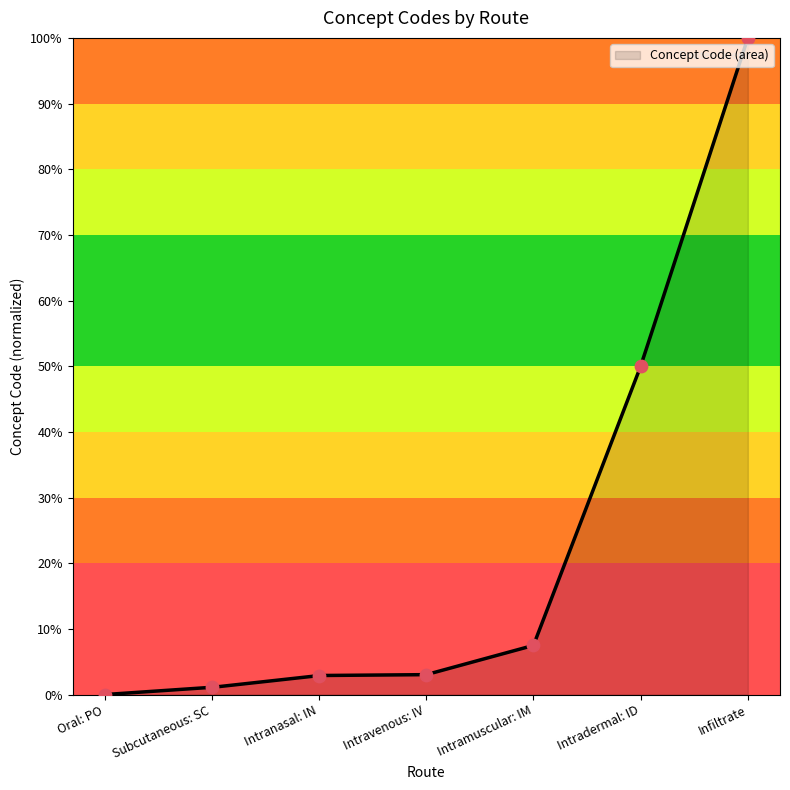

Which has a higher value, Intramuscular: IM or Intradermal: ID?

Intradermal: ID